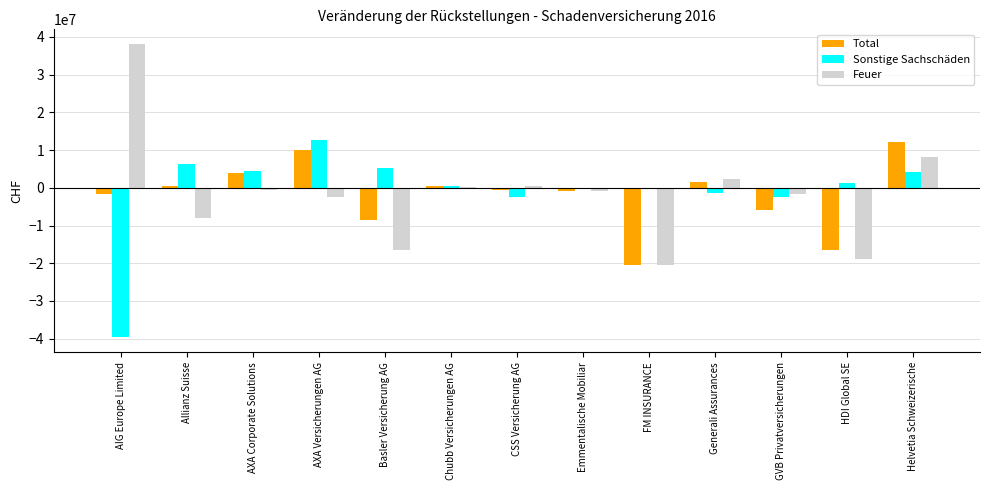

Which category has the highest value across all series?

AIG Europe Limited